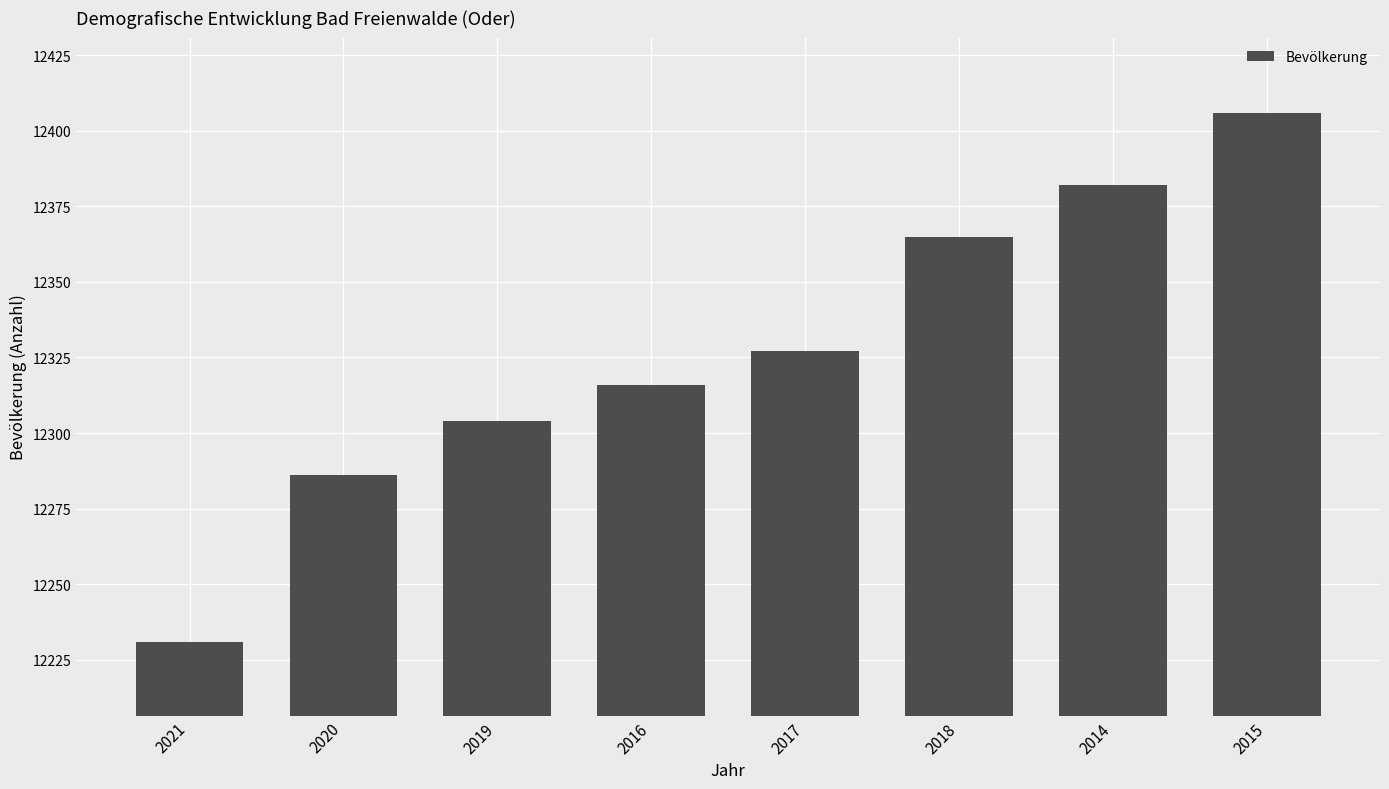

At which label is the value closest to 12318?

2016